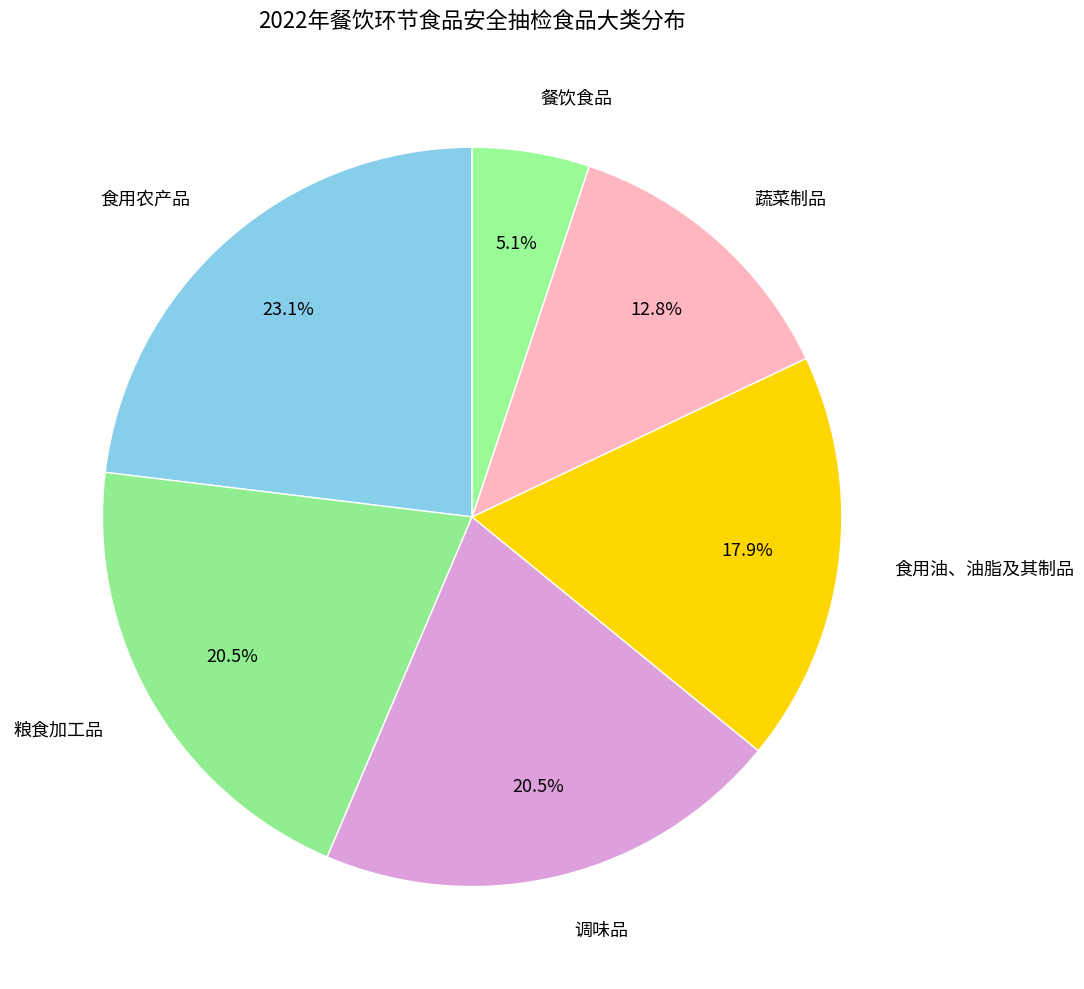

The 蔬菜制品 slice represents 6% of the pie. True or false?

False